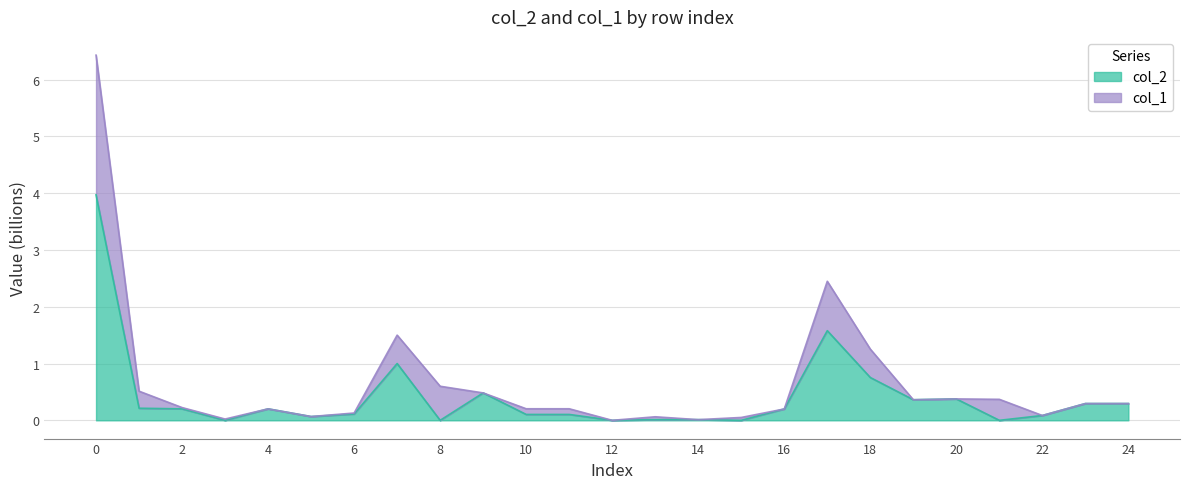

How many interior local peaks (higher than both neighbors) does the data have?

5